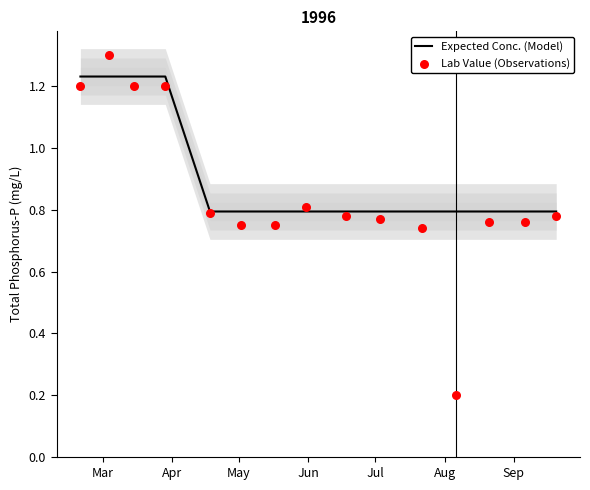

What are all the series names shown in the legend?

Expected Conc. (Model), Lab Value (Observations)